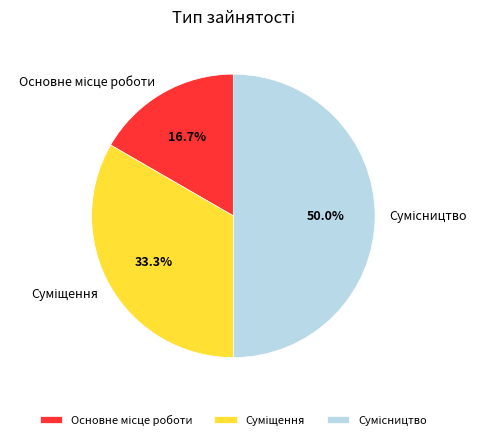

Does Основне місце роботи account for over 50% of the chart?

No